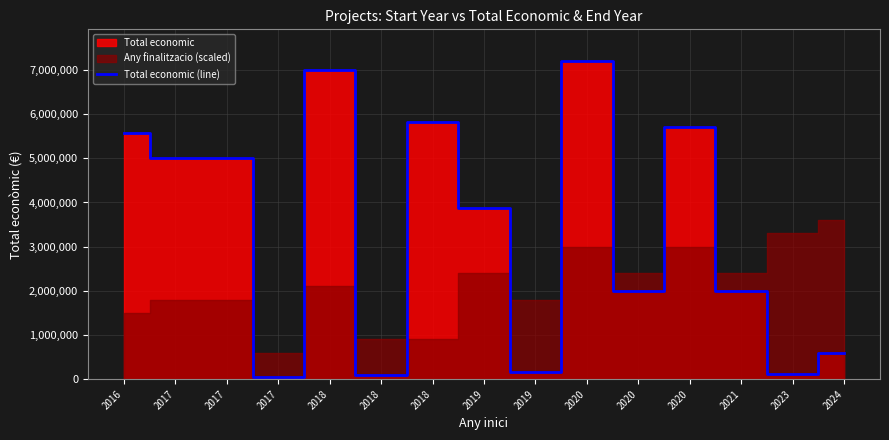

True or false: the data shows 19263 at 2017.

False